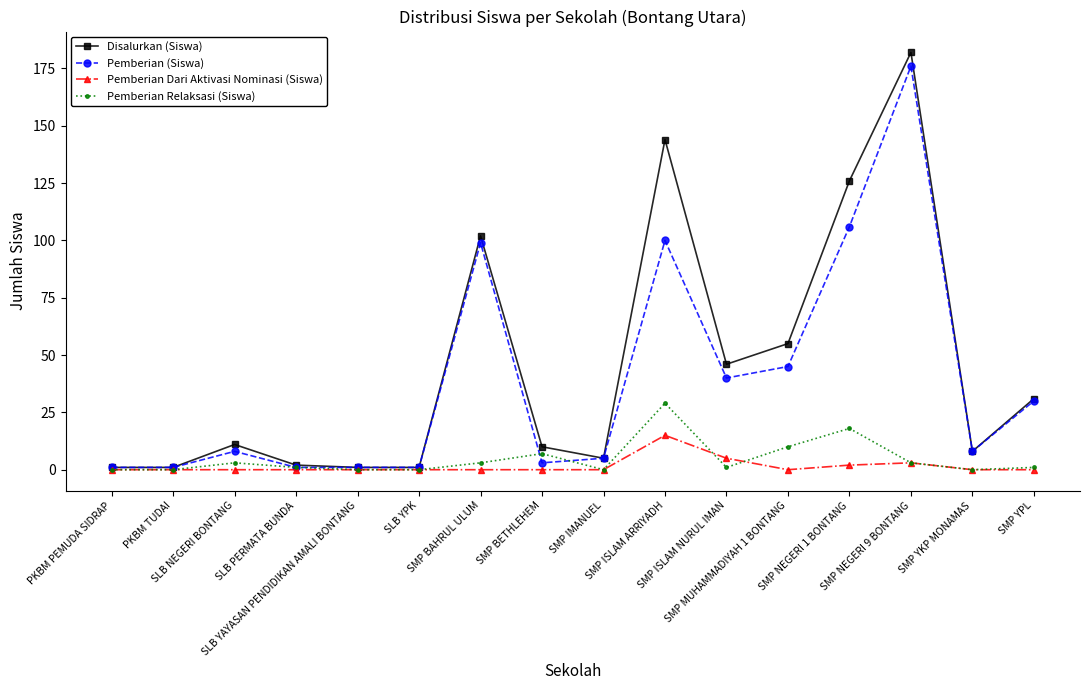

What is the difference between the highest and lowest values at SMP YKP MONAMAS?

8